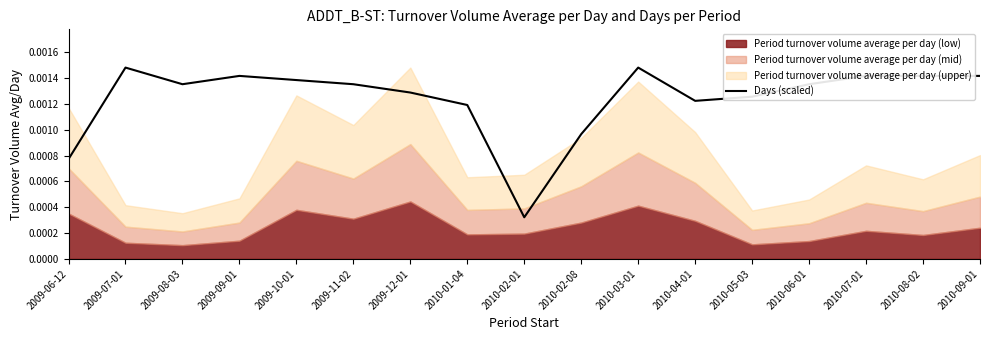

At which label is Days (scaled) closest to 0?

2010-02-01